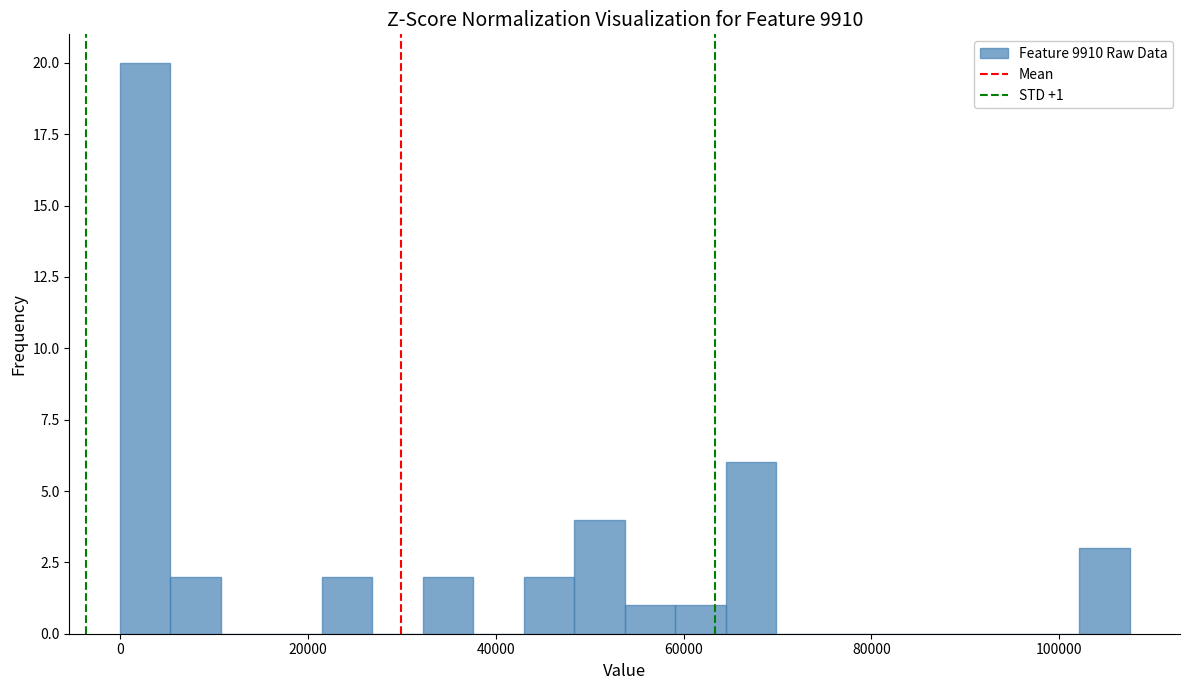

Around what value on the x-axis is the tallest bar? Give the approximate position of its centre, as read against the axis.

2000